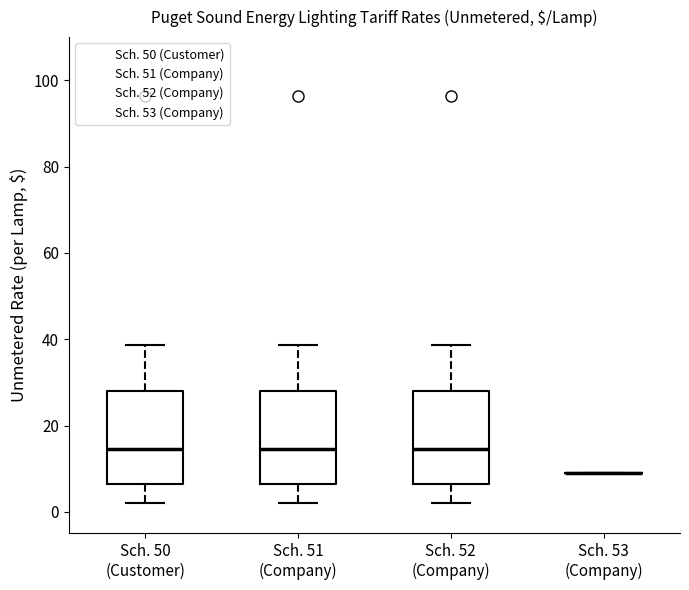

Reading left to right, read every box against the y-axis: the position of its median line, the range the box covers, and the ends of its whiskers. The values are not printed on the chart, so give them approximately, as read against the axis.

Sch. 50 (Customer): median 14, box 6 to 28, whiskers 2 to 38
Sch. 51 (Company): median 14, box 6 to 28, whiskers 2 to 38
Sch. 52 (Company): median 14, box 6 to 28, whiskers 2 to 38
Sch. 53 (Company): box collapsed to a line at 10, whiskers 10 to 10